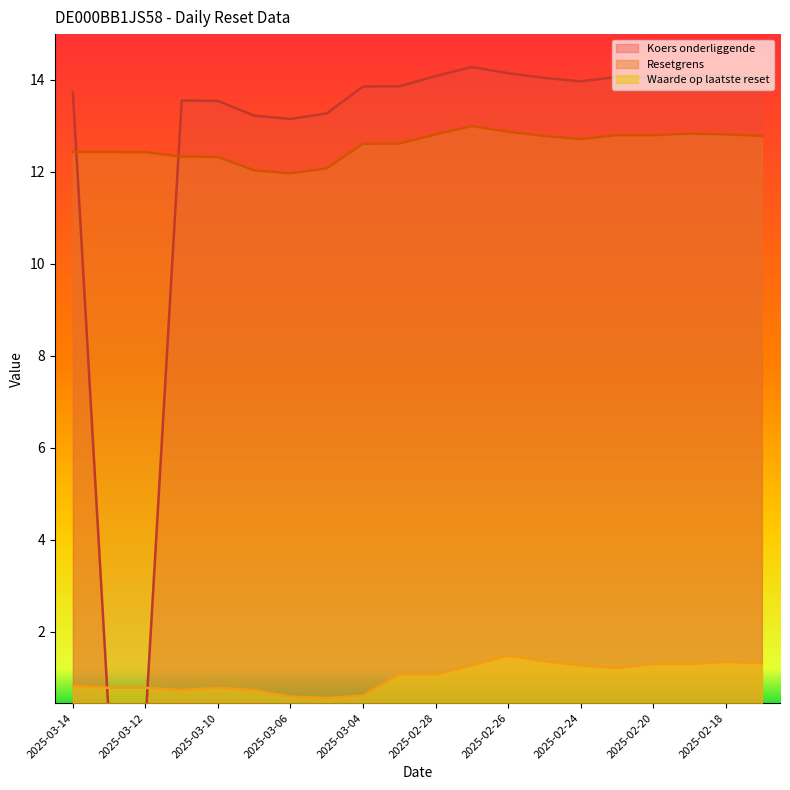

What is the value of the Waarde op laatste reset point at the 11th from the left?

1.1